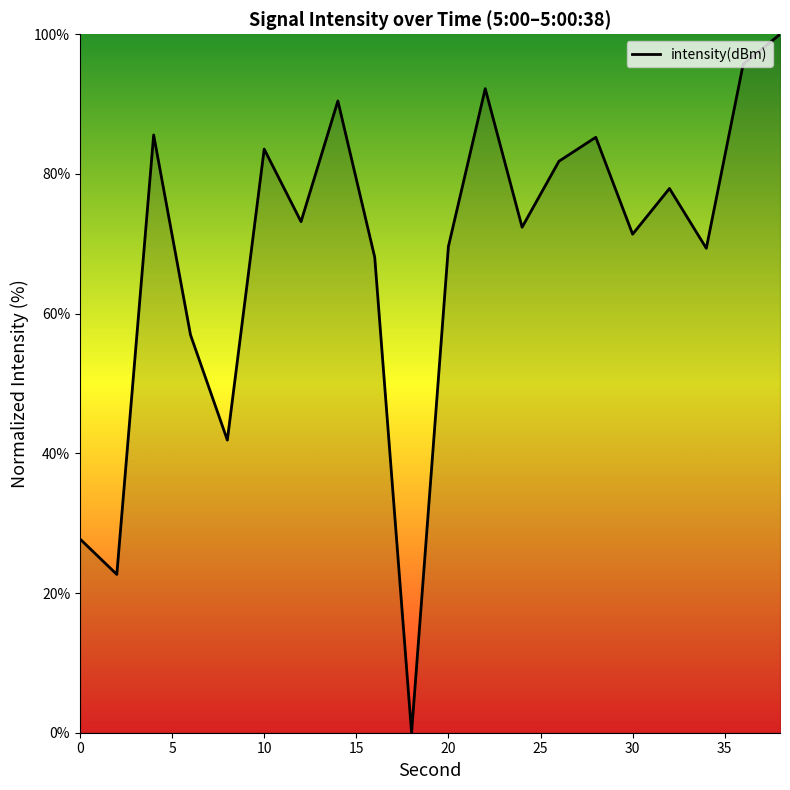

What is the difference between the maximum and minimum values?

100.0